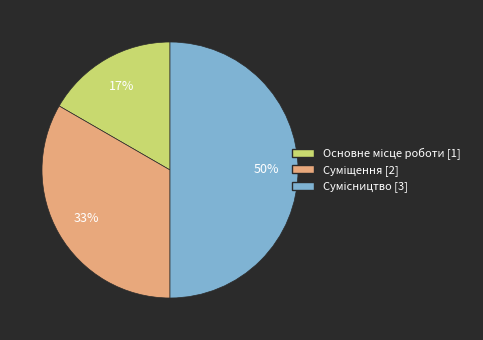

To the nearest percent, what is the difference between the largest and smallest slice percentages?

33%